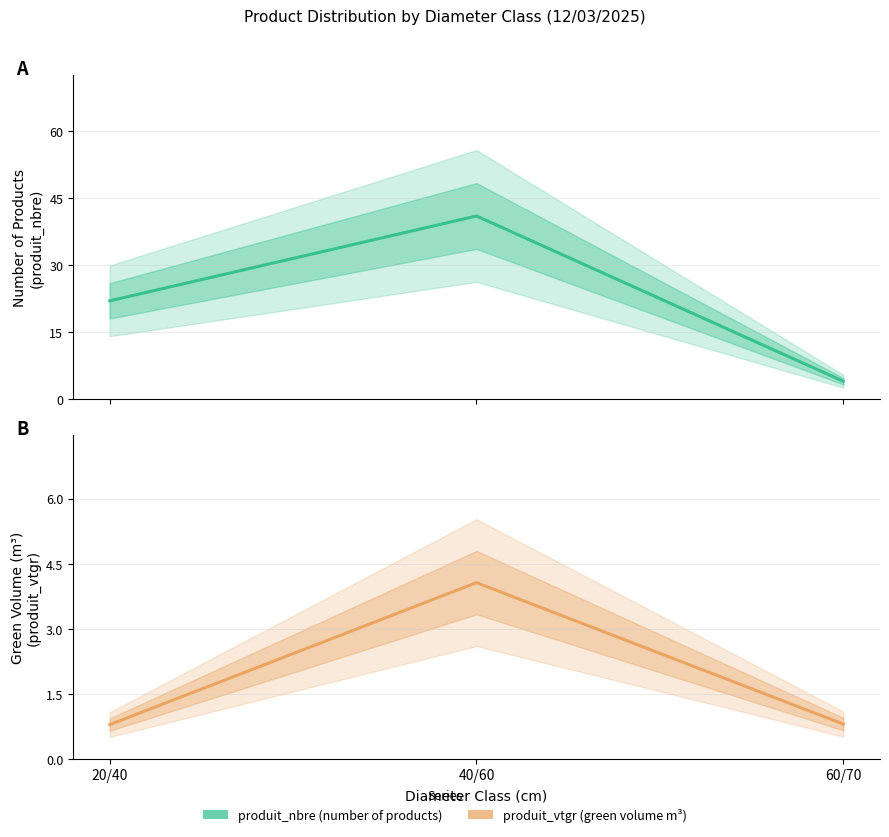

At which category is the sum across all series the highest?

40/60